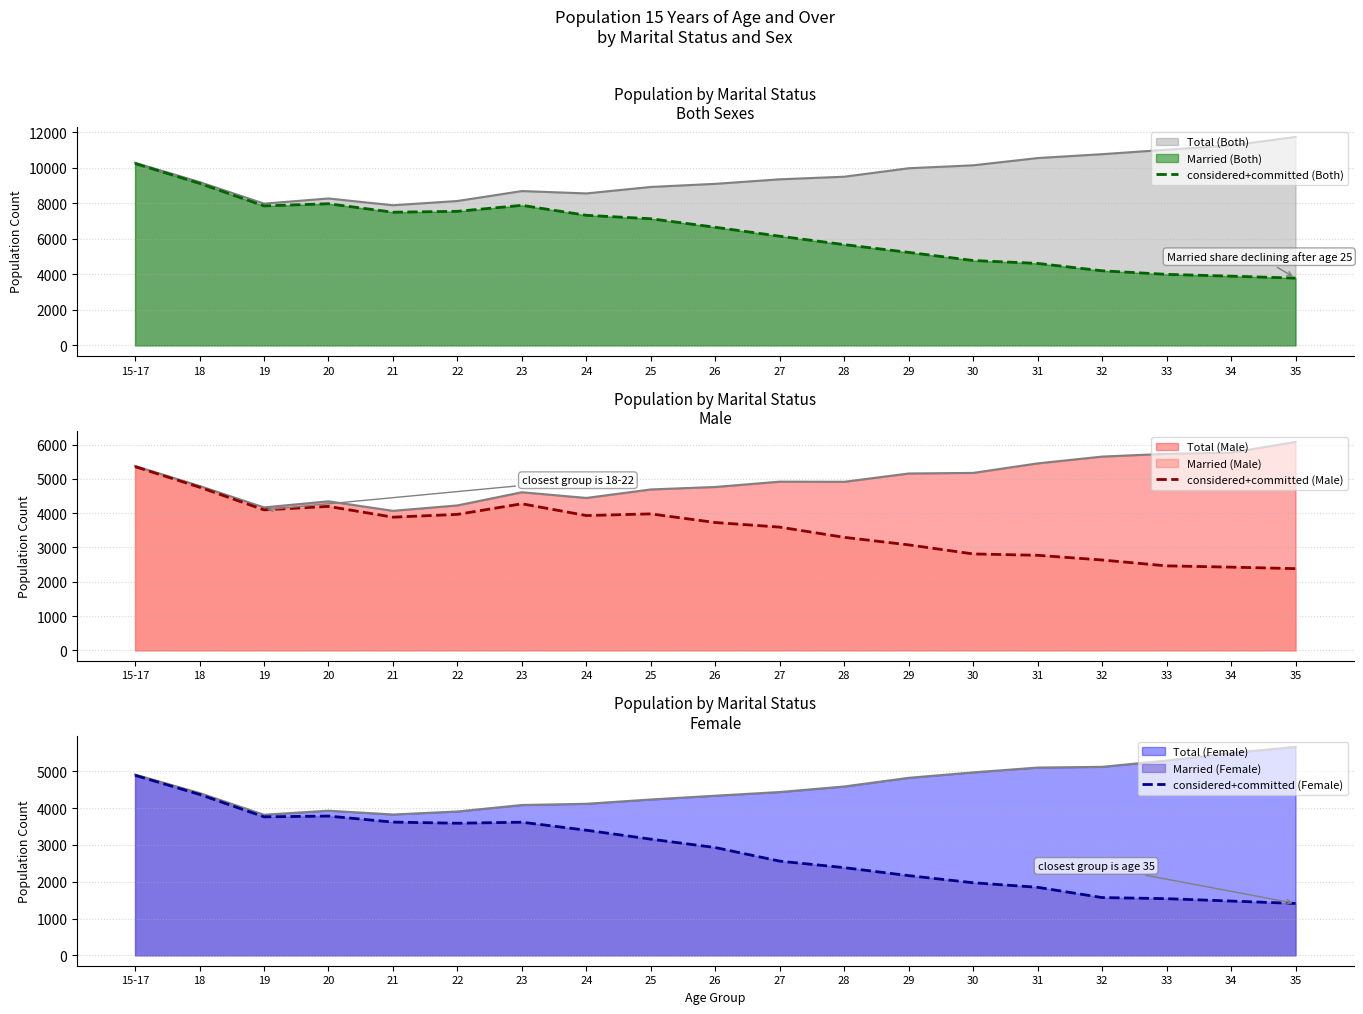

The value of considered+committed (Male) at 28 is 3296. True or false?

True